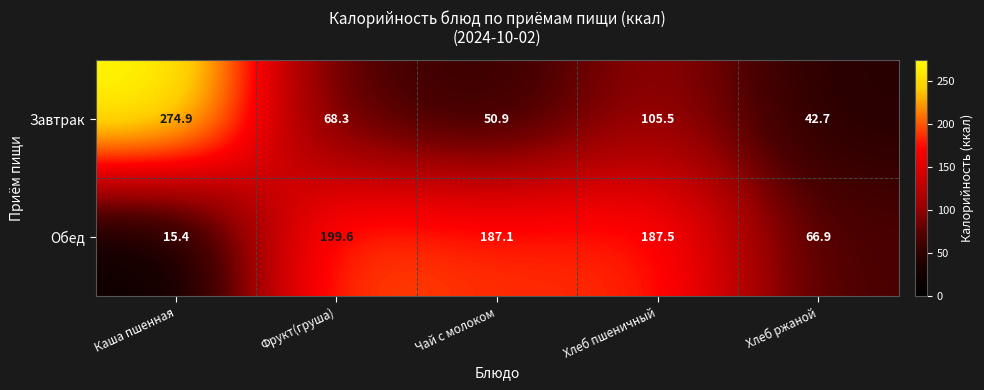

At which category is the sum across all series the highest?

Хлеб пшеничный